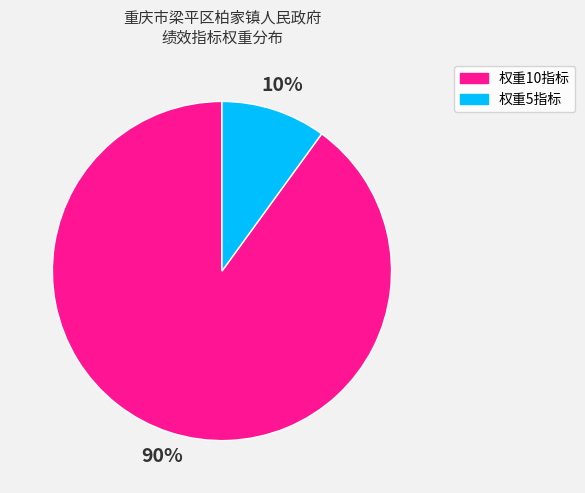

The 权重10指标 slice represents 90% of the pie. True or false?

True